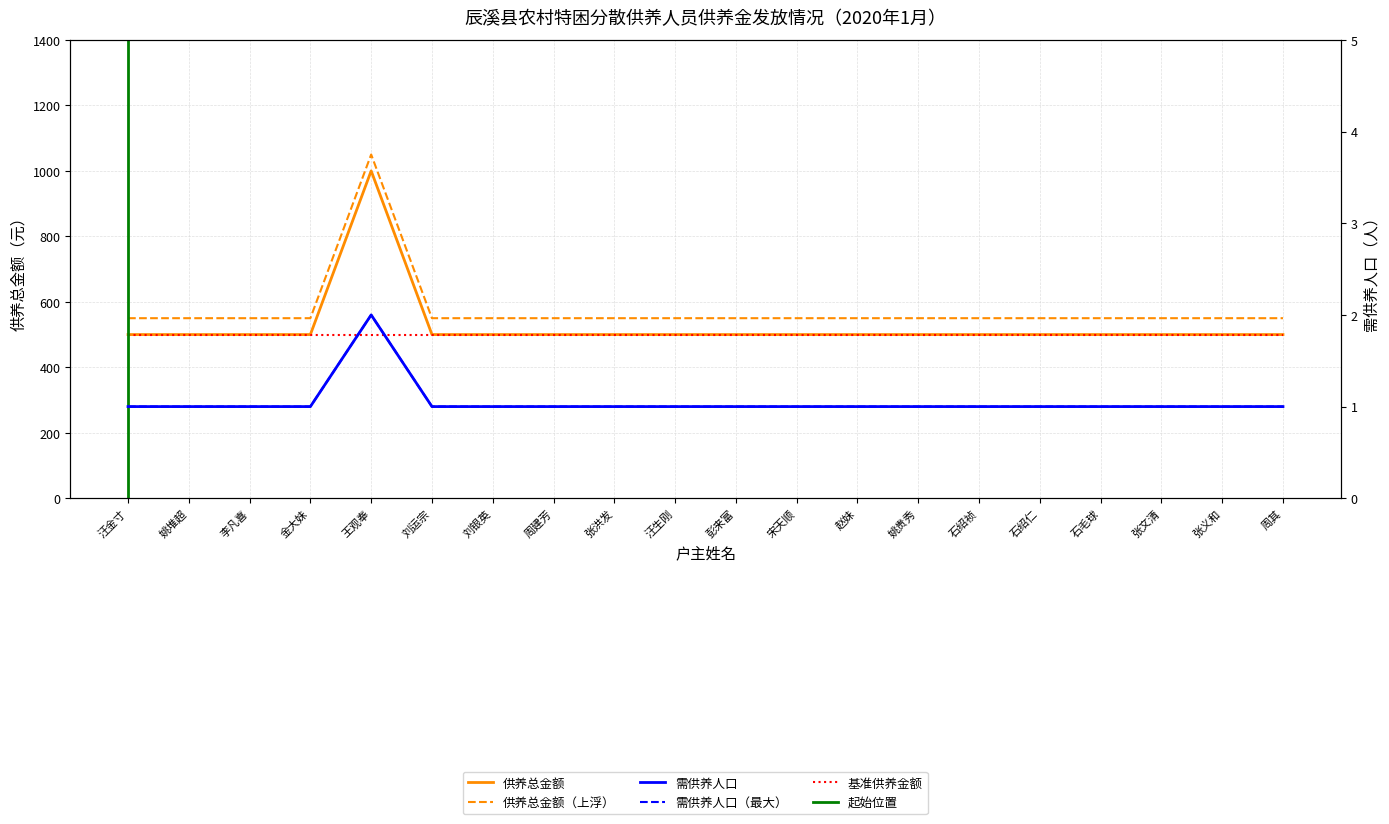

How many values in the 需供养人口 series exceed 1?

1